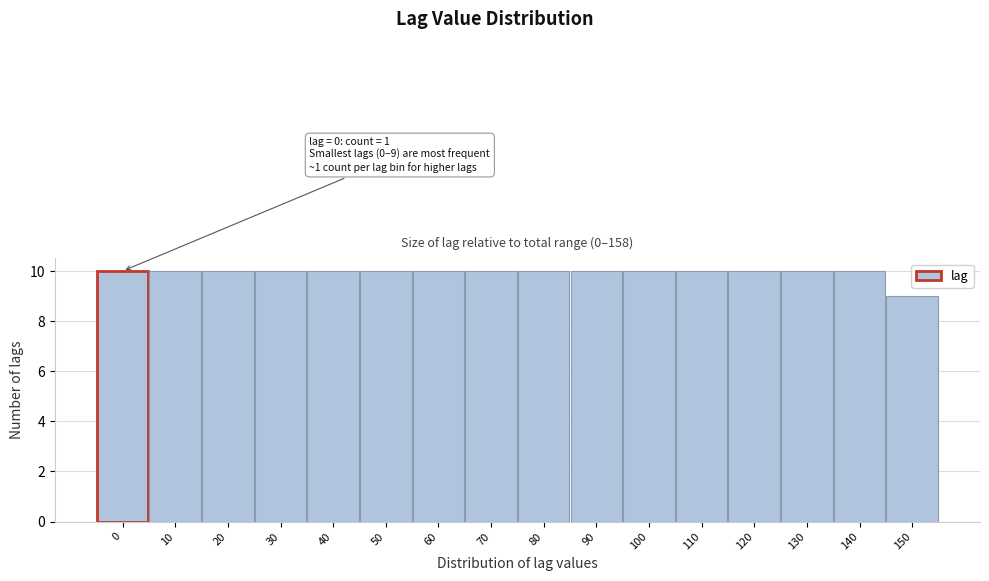

Reading left to right, list all the values displayed in this chart.

10	10	10	10	10	10	10	10	10	10	10	10	10	10	10	9